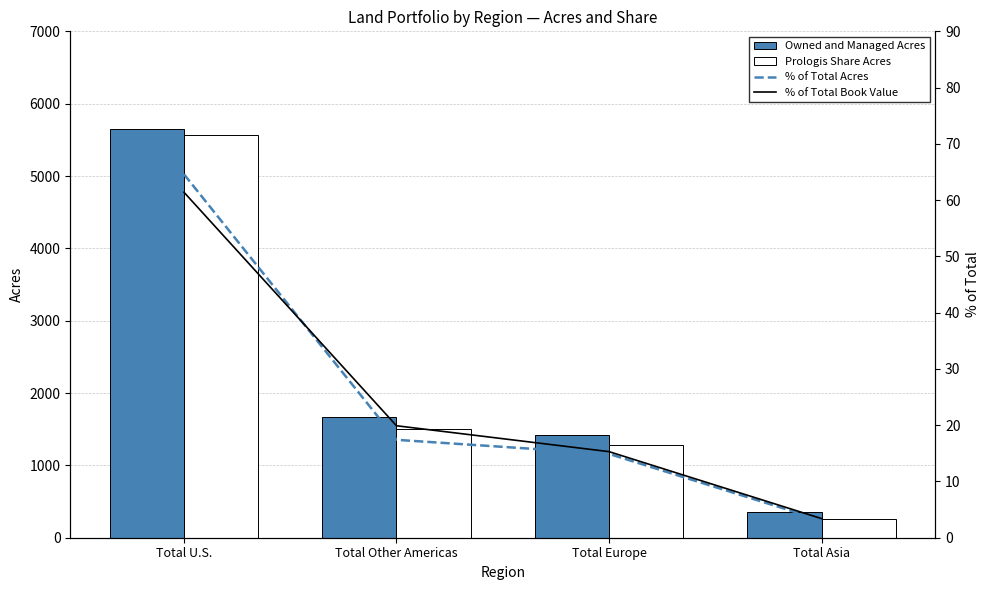

Reading left to right, what are all the values shown in this chart?

Owned and Managed Acres: 5655.0	1664.0	1425.0	357.0
Prologis Share Acres: 5571.0	1501.0	1284.0	261.0
% of Total Acres: 64.6	17.4	14.9	3.1
% of Total Book Value: 61.4	19.9	15.3	3.4